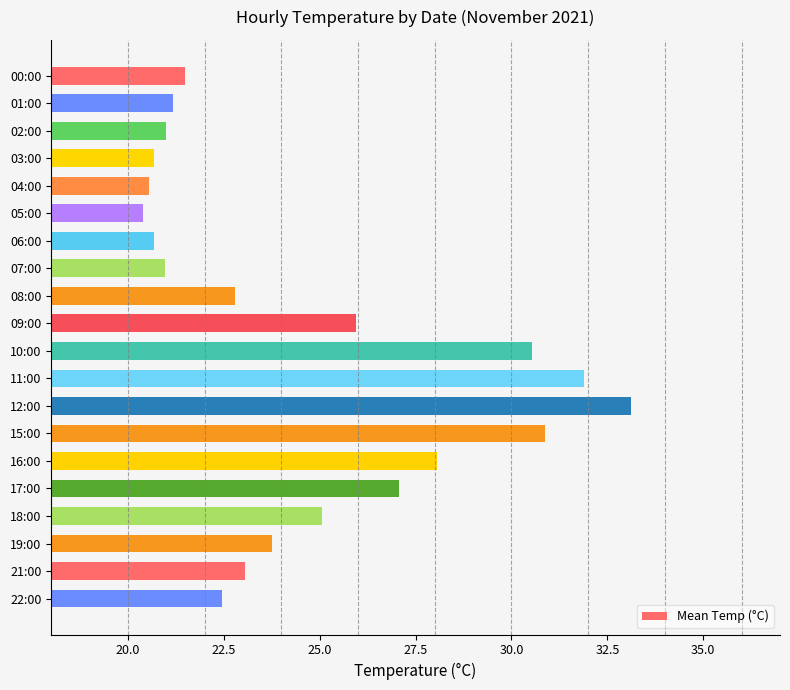

Reading top to bottom, list all the values displayed in this chart.

21.5	21.2	21.0	20.7	20.5	20.4	20.7	21.0	22.8	26.0	30.5	31.9	33.1	30.9	28.1	27.1	25.1	23.8	23.1	22.5